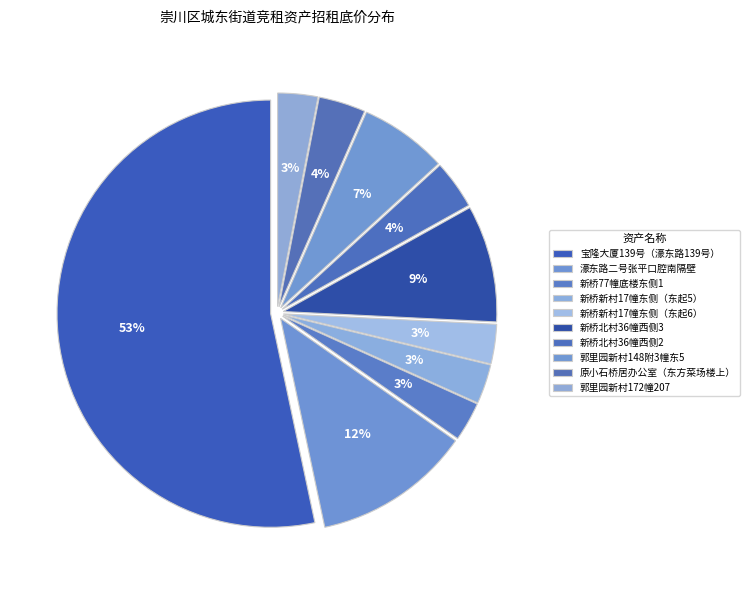

Rank the categories by value from highest to lowest.

宝隆大厦139号（濠东路139号）, 濠东路二号张平口腔南隔壁, 新桥北村36幢西侧3, 郭里园新村148附3幢东5, 新桥北村36幢西侧2, 原小石桥居办公室（东方菜场楼上）, 郭里园新村172幢207, 新桥新村17幢东侧（东起5）, 新桥新村17幢东侧（东起6）, 新桥77幢底楼东侧1